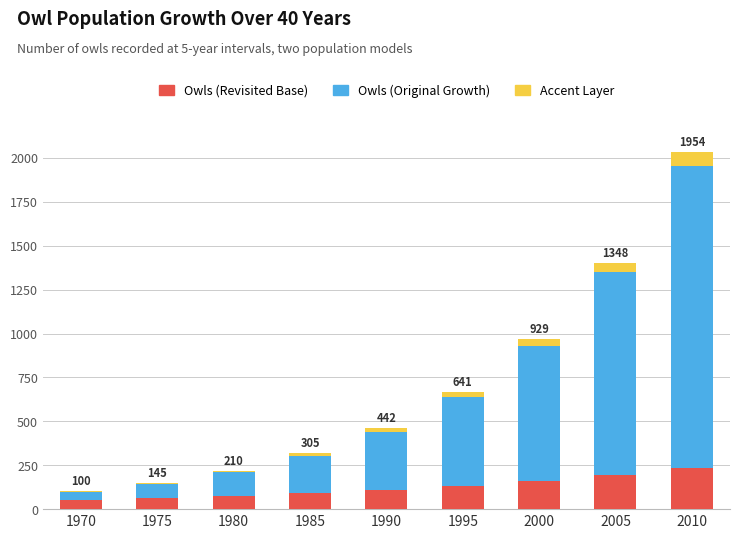

Count the number of categories in the chart.

9